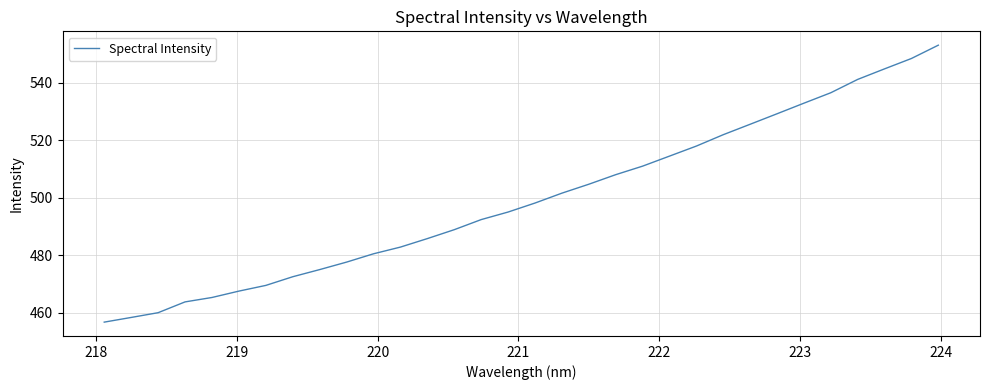

What is the difference between the maximum and minimum values?

96.3